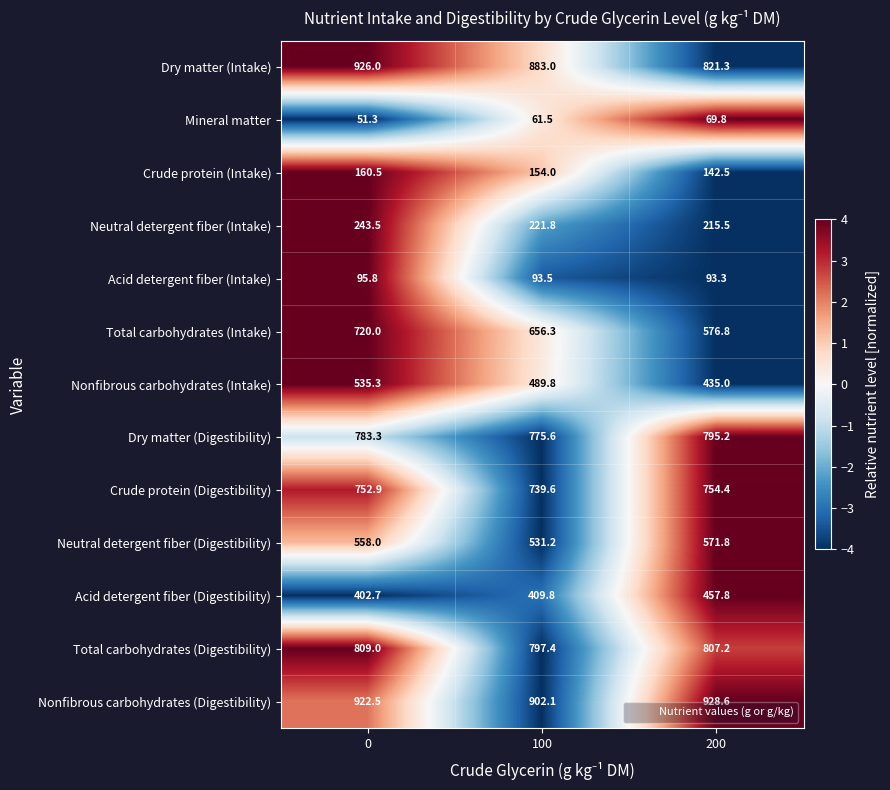

The value of Crude protein (Digestibility) at 0 is 234.3. True or false?

False